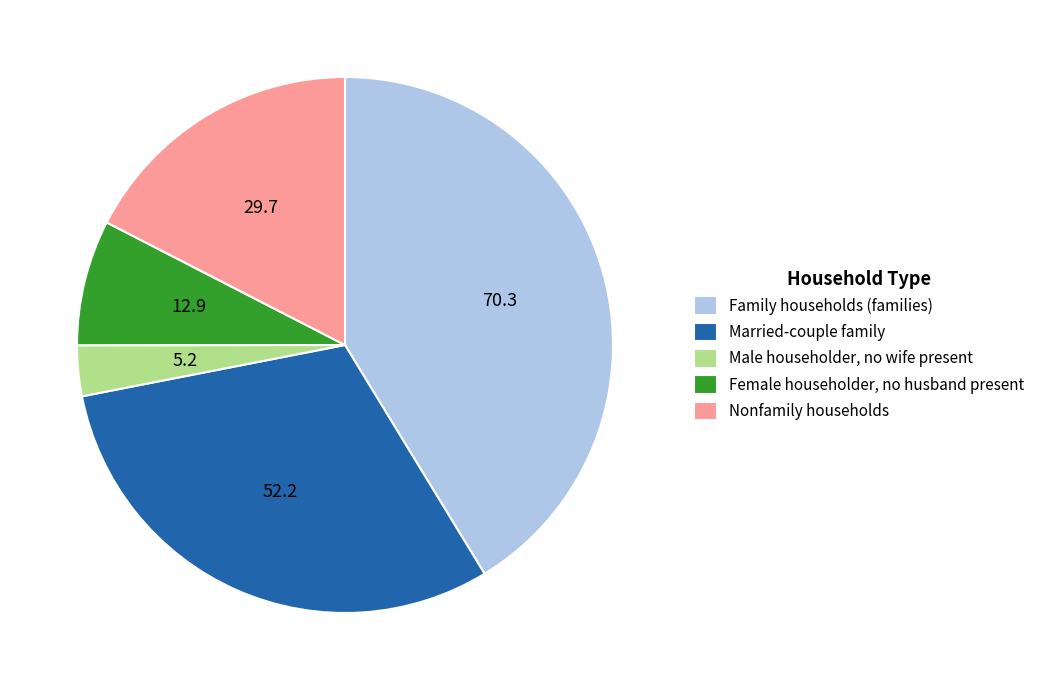

Does Male householder, no wife present represent more than half of the total?

No